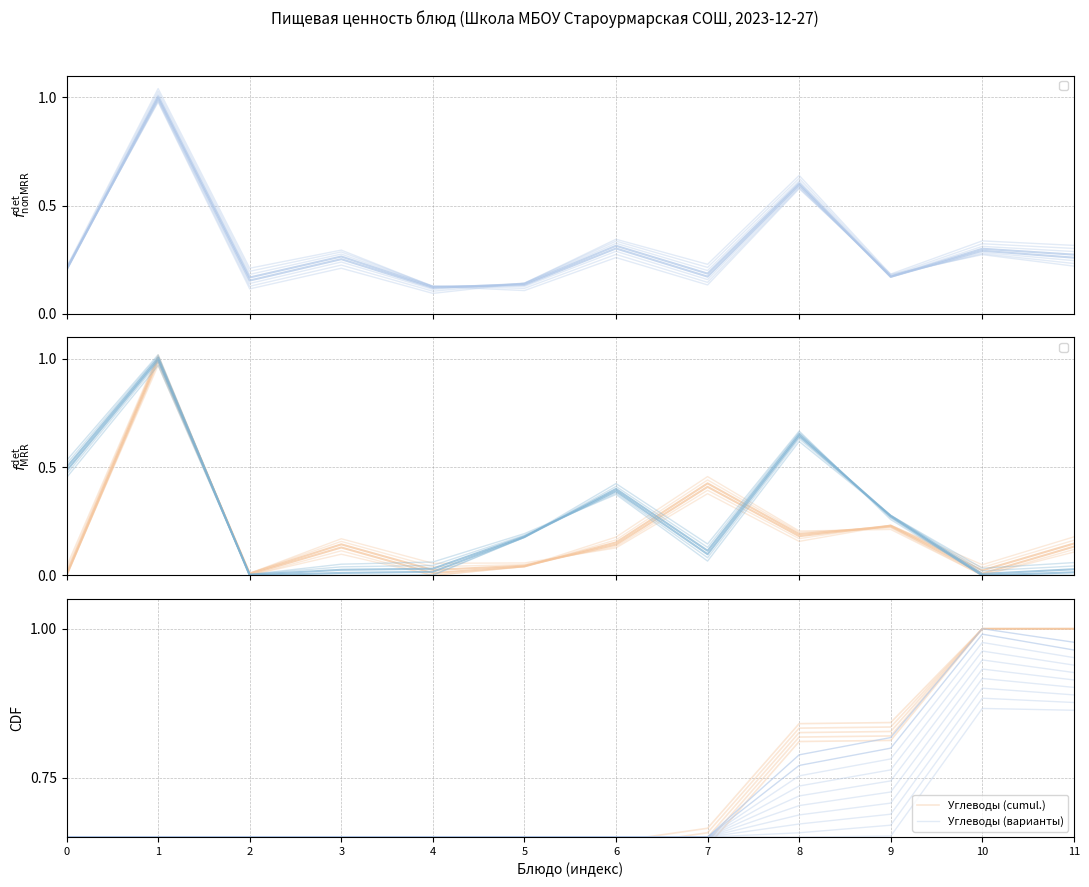

What is the sum of the Углеводы (варианты) values at 1 and 2?

1.3